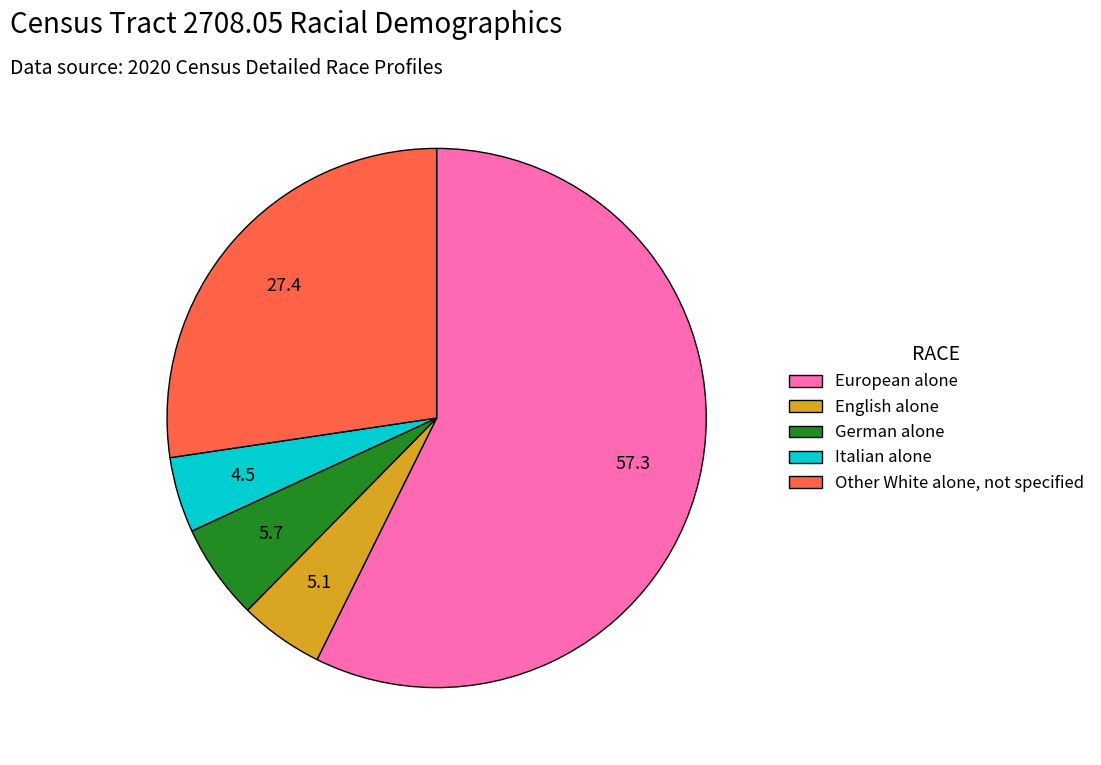

Does any single category account for the majority?

Yes